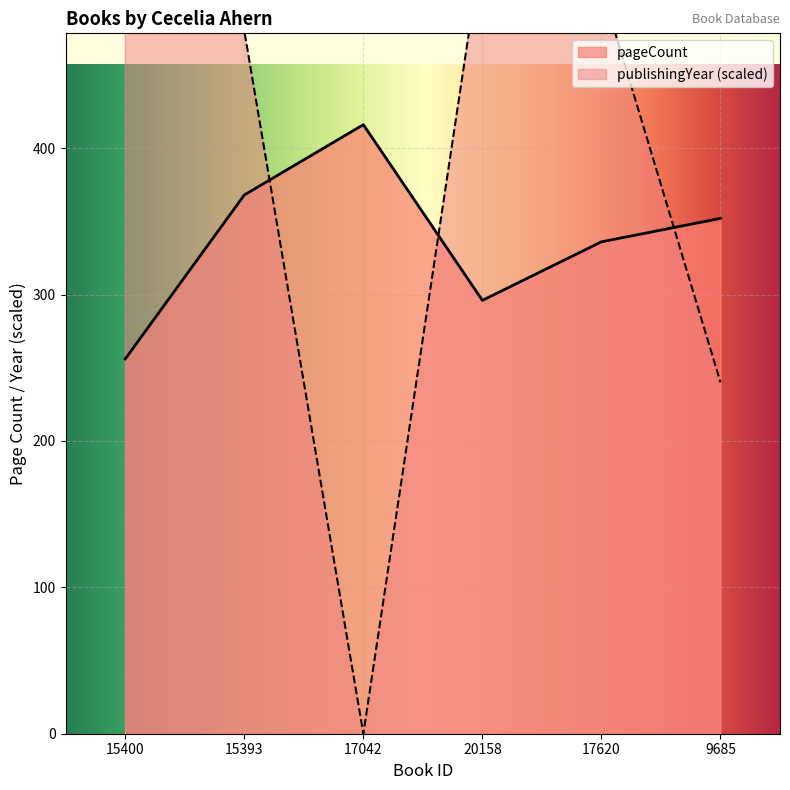

How many interior local peaks does the publishingYear series have?

1